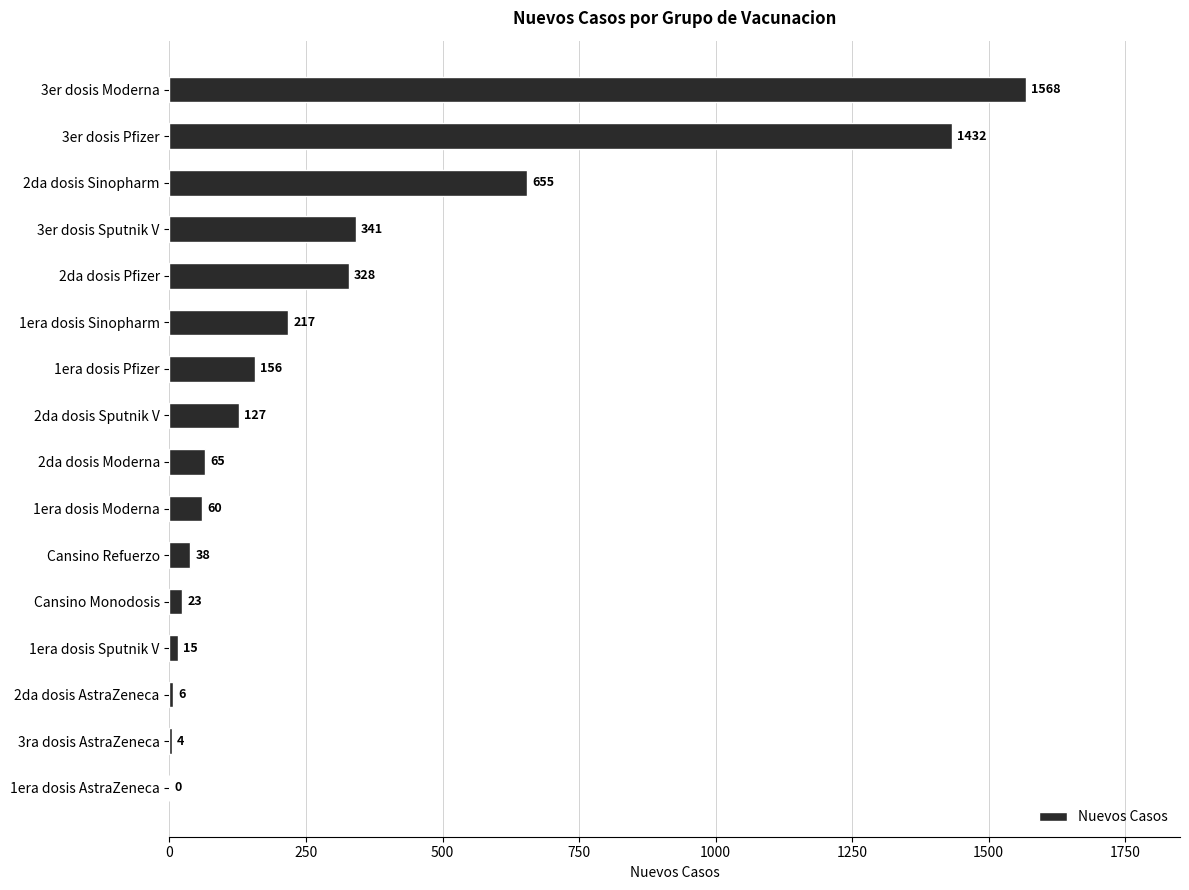

How many values are above zero?

15